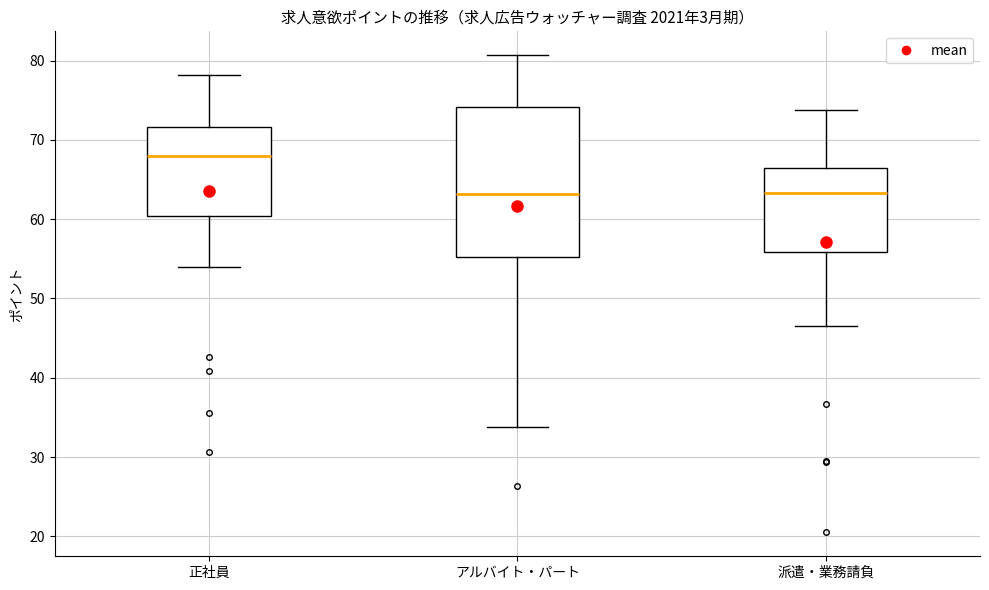

Where does the median line of the box for アルバイト・パート sit on the y-axis? The values are not printed on the chart, so give them approximately, as read against the axis.

63